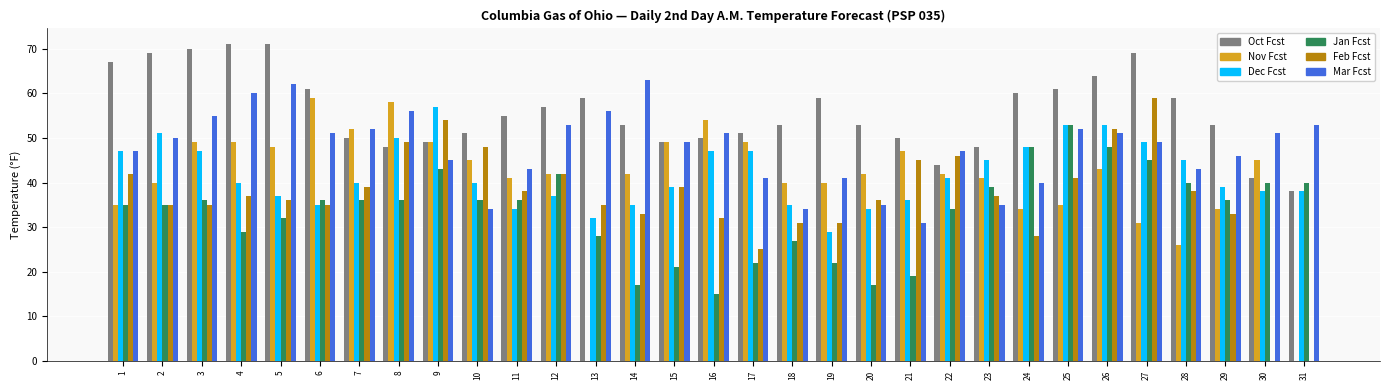

What is the highest value of the Feb Fcst series?

59